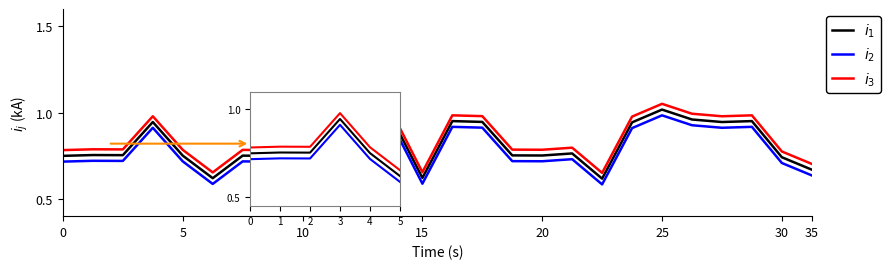

True or false: $i_3$ and $i_2$ intersect in this chart.

False